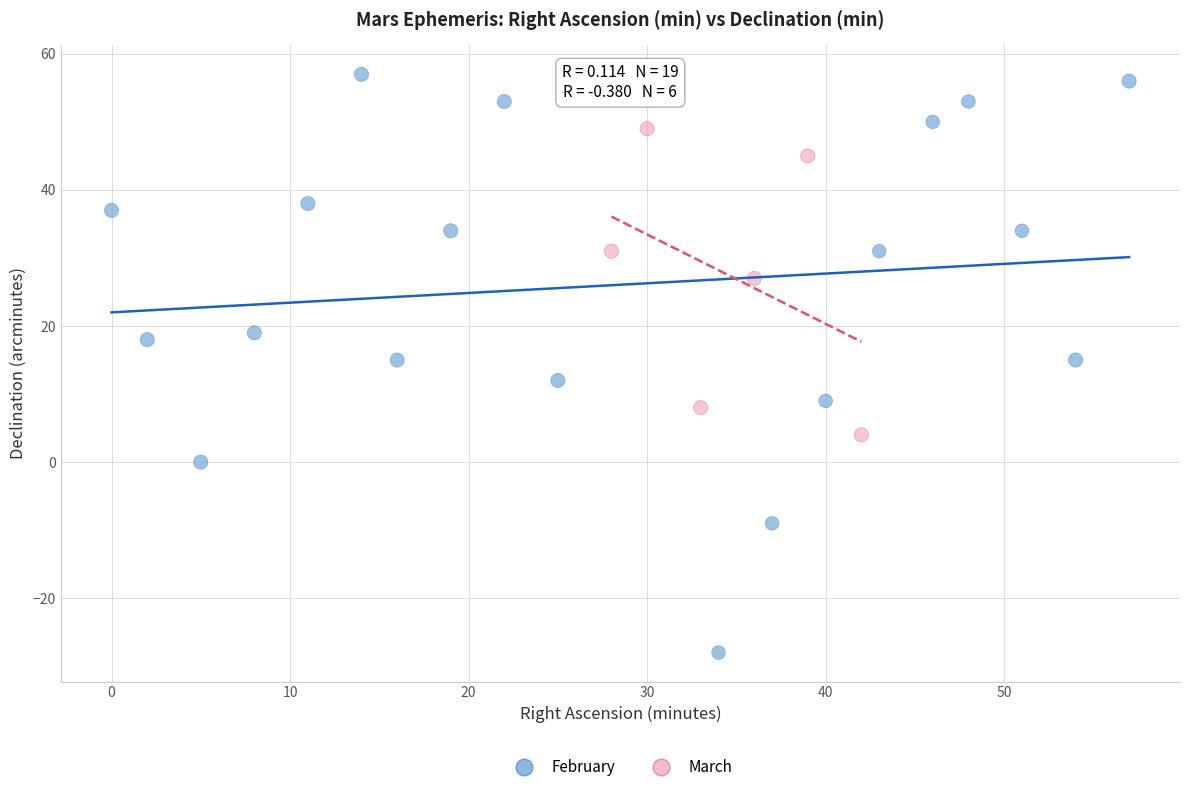

What are all the series names shown in the legend?

February, March